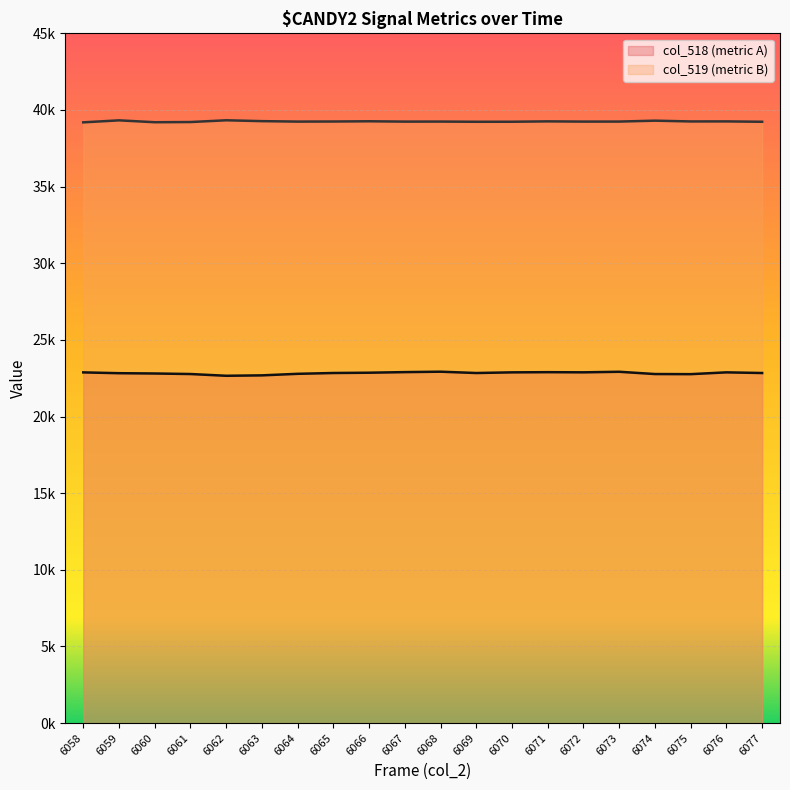

What is the maximum value shown in the chart?

39327